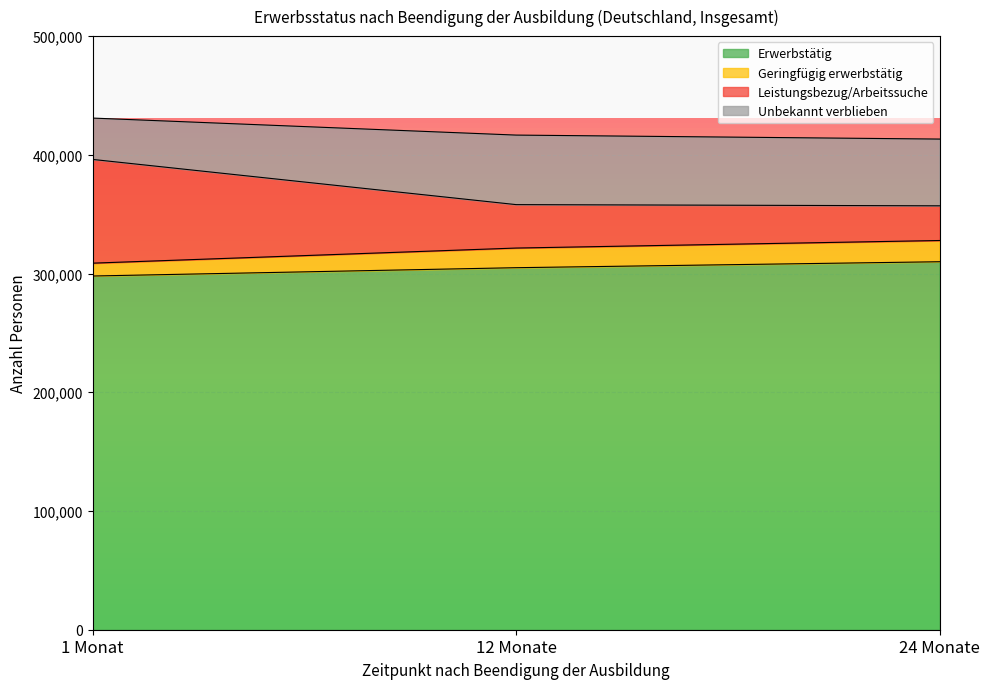

How many data points does each series have?

3